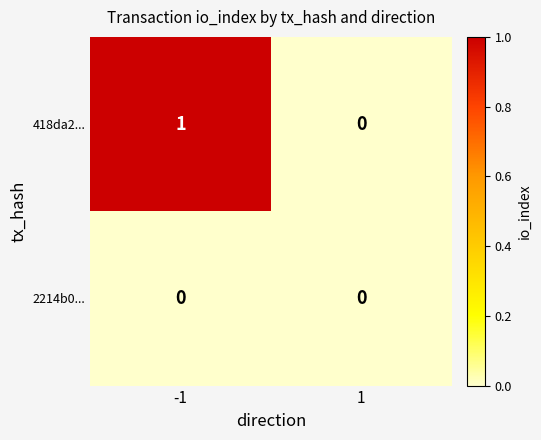

Rank the series by their average value, from lowest to highest.

2214b0..., 418da2...